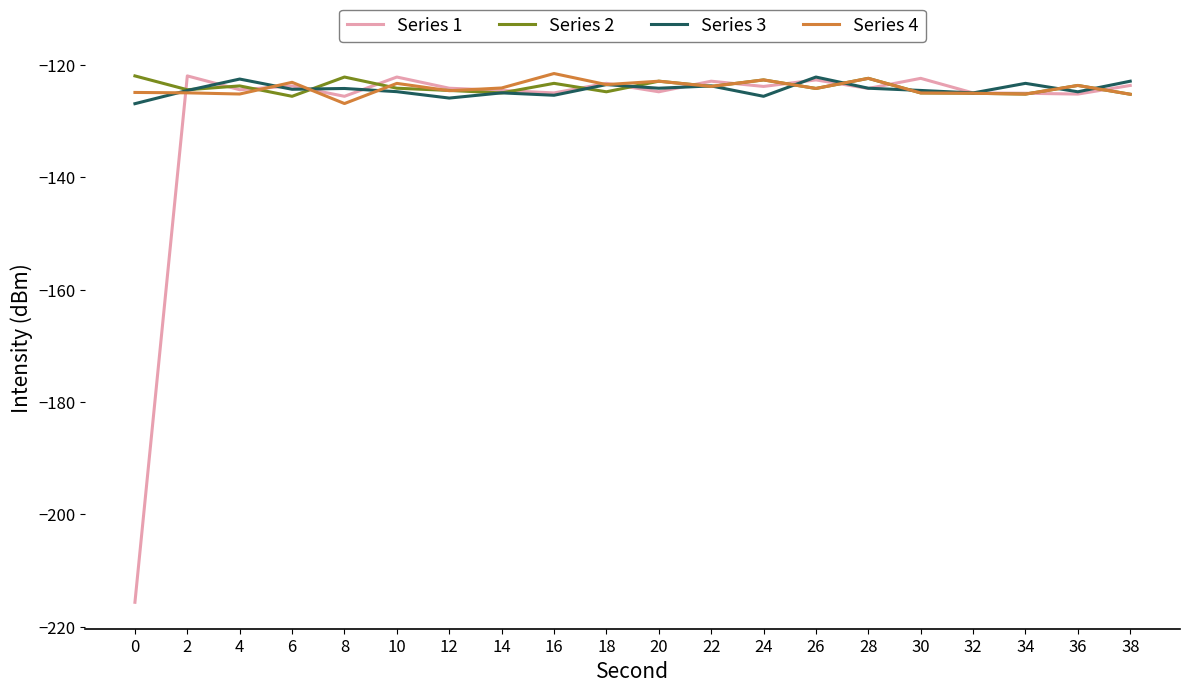

What is the difference between the Series 2 values at 24 and 32?

2.4